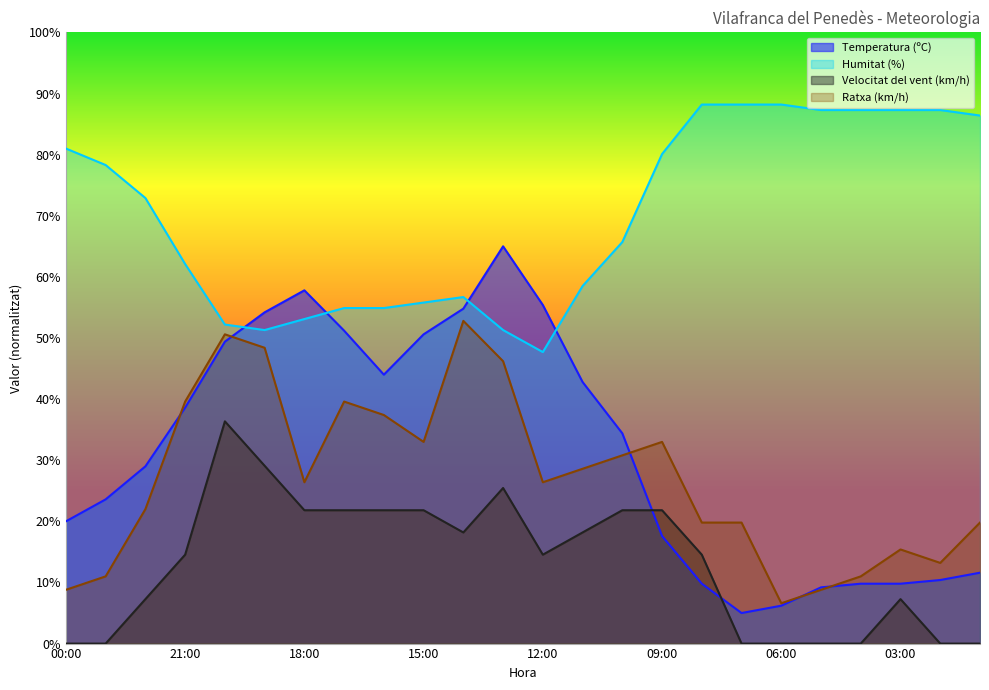

True or false: Temperatura (ºC) and Humitat (%) intersect in this chart.

True